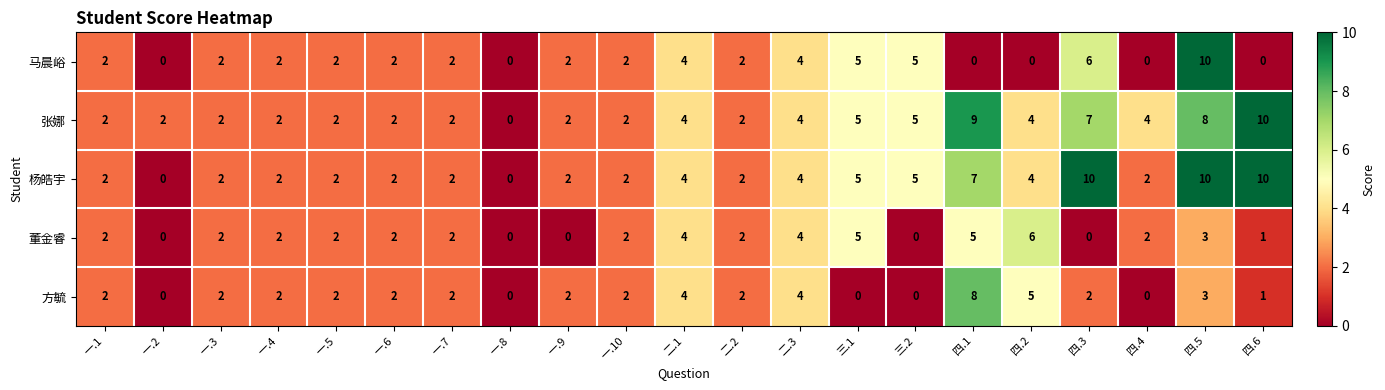

The 董金睿 series shows -2 at 一.2. True or false?

False